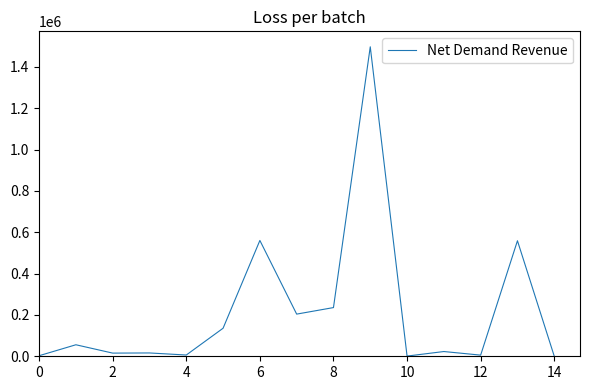

What is the maximum value shown in the chart?

1496882.4